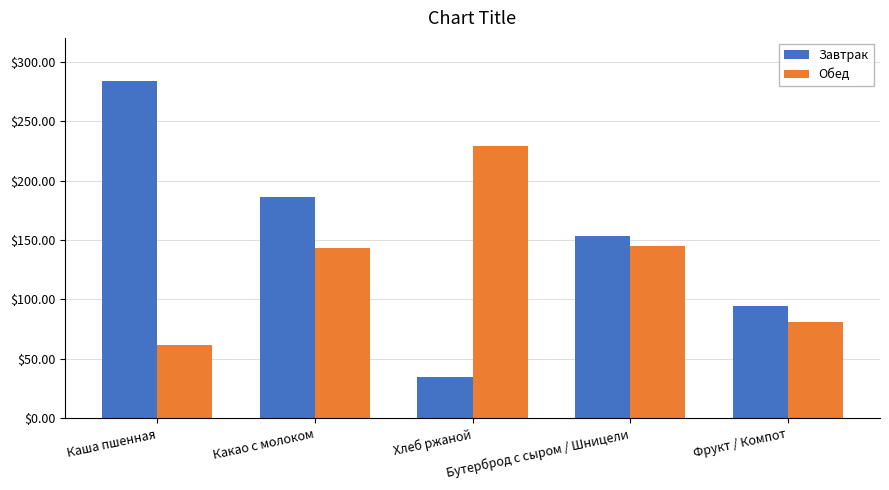

How many values in the Обед series are below 143?

2